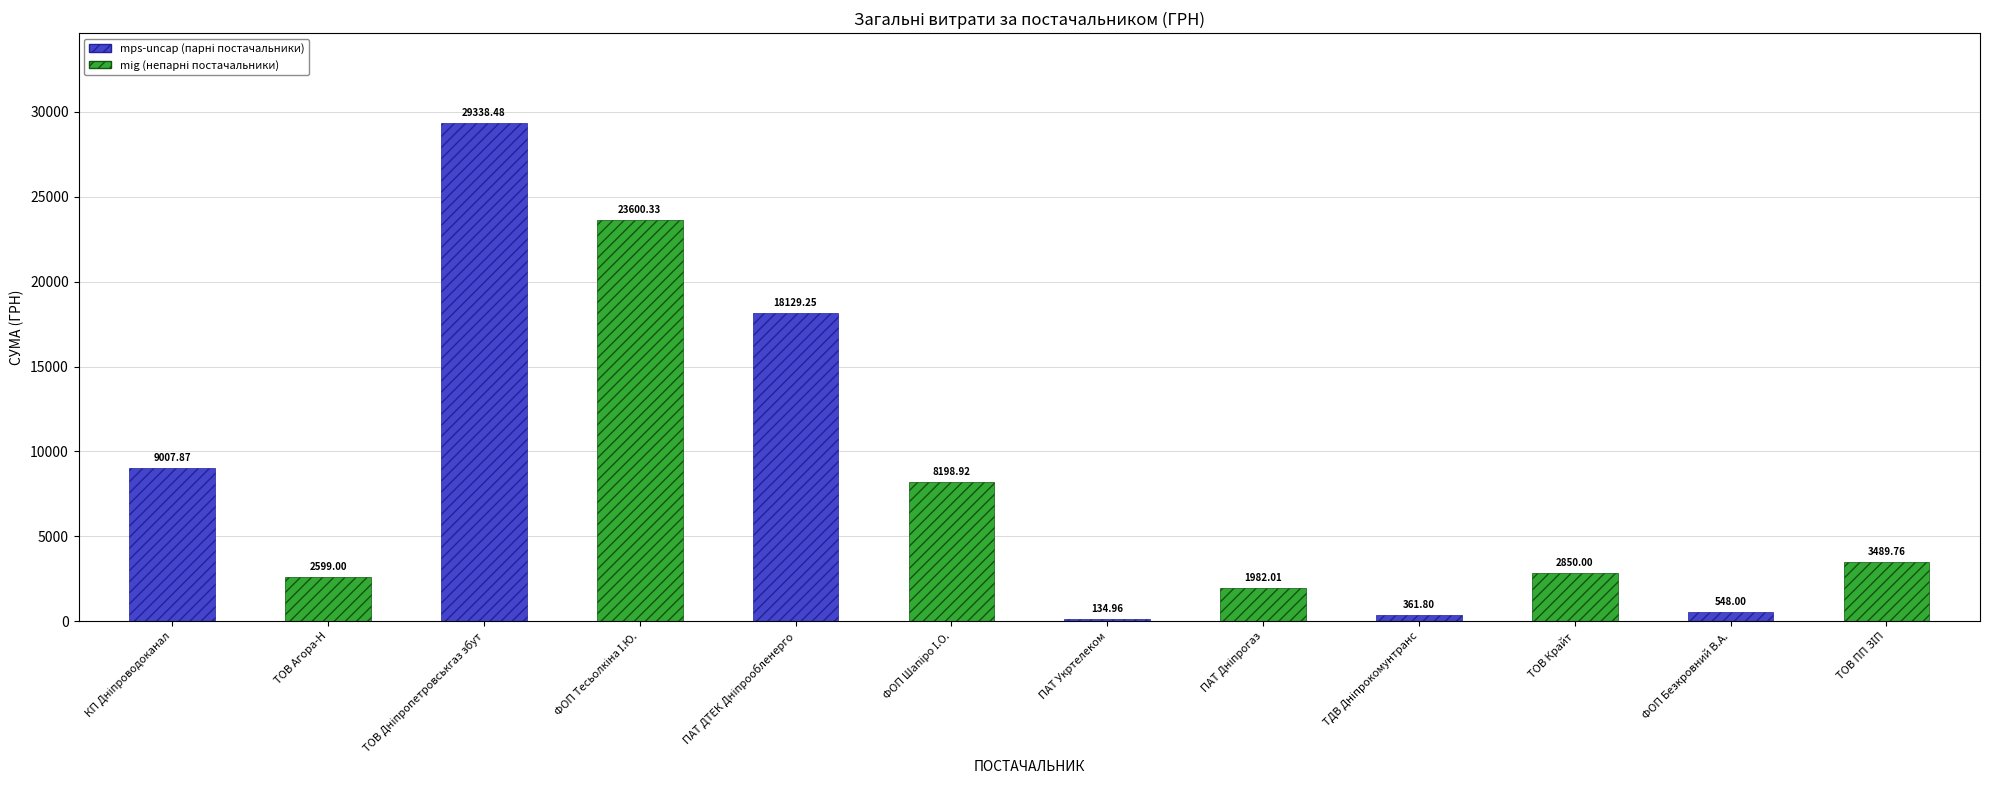

True or false: the data shows 361.8 at ТДВ Дніпрокомунтранс.

True